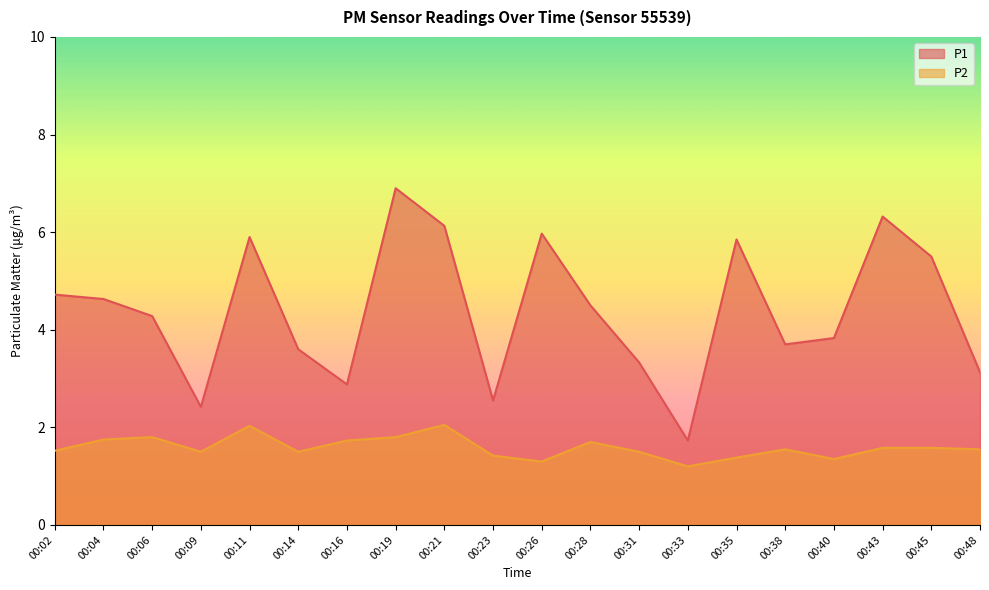

How many lines are shown in the chart?

2